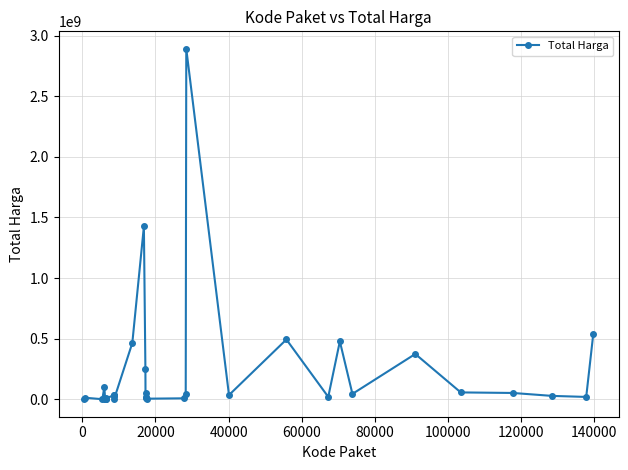

What is the difference between the maximum and minimum values?

2892044000